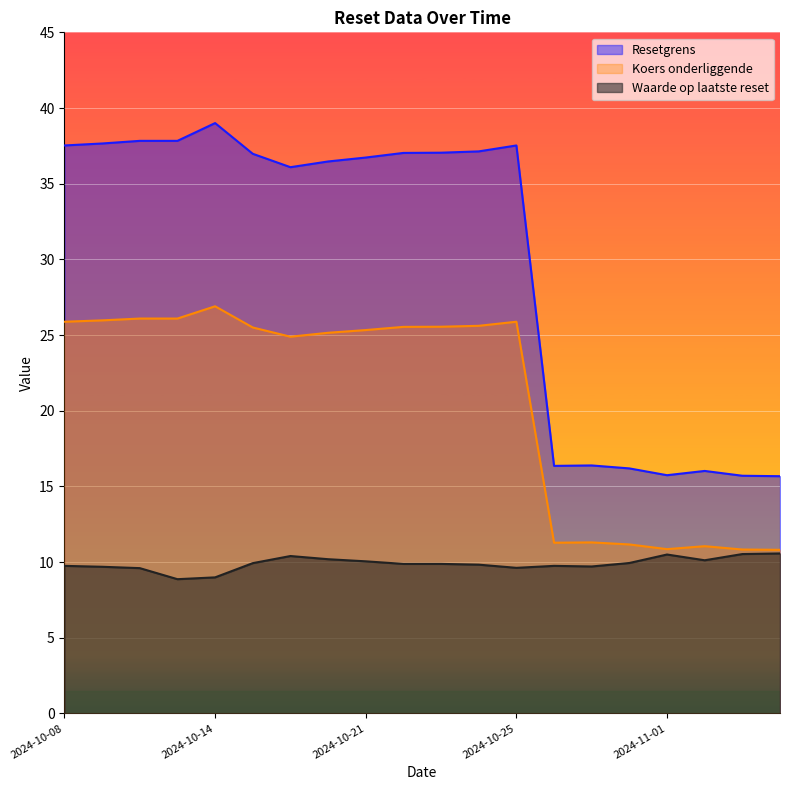

True or false: Resetgrens and Waarde op laatste reset cross at least once.

False